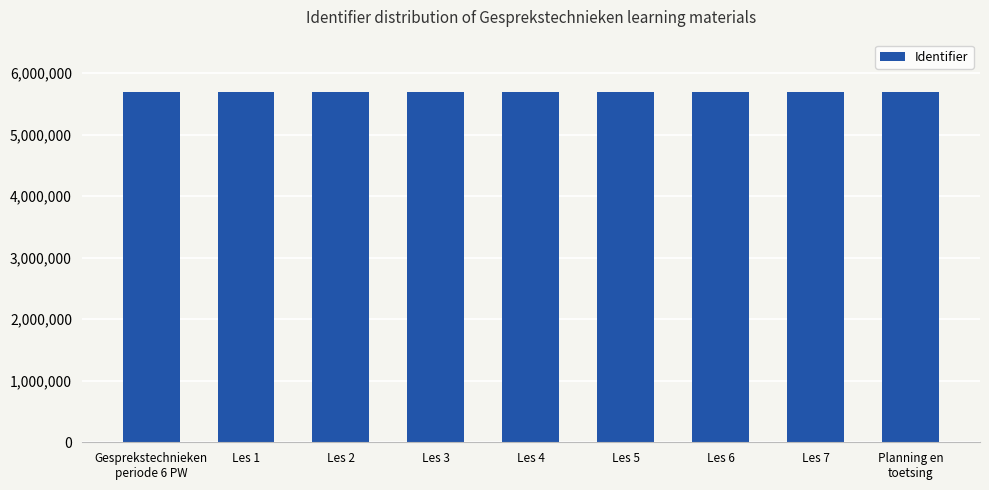

What is the minimum value shown in the chart?

5691598